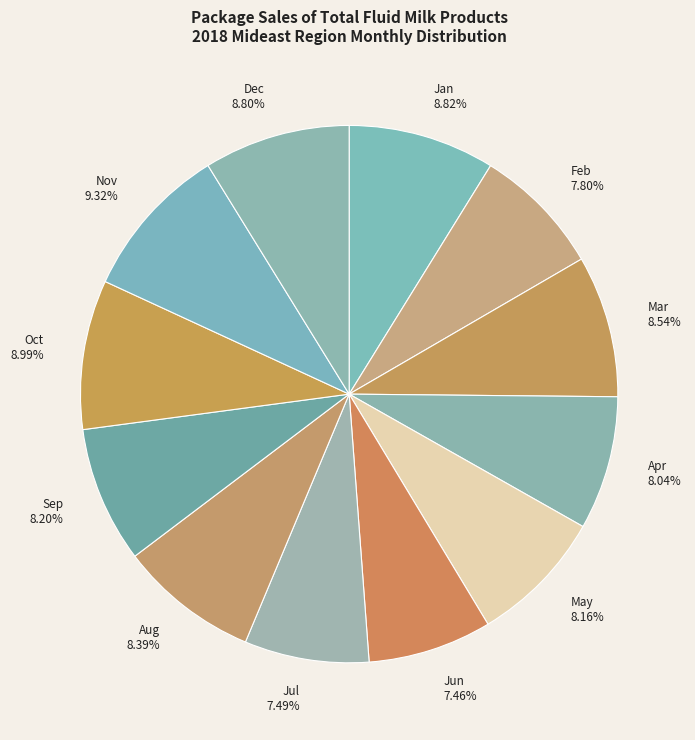

What percentage is NOT represented by Feb?

92.2%